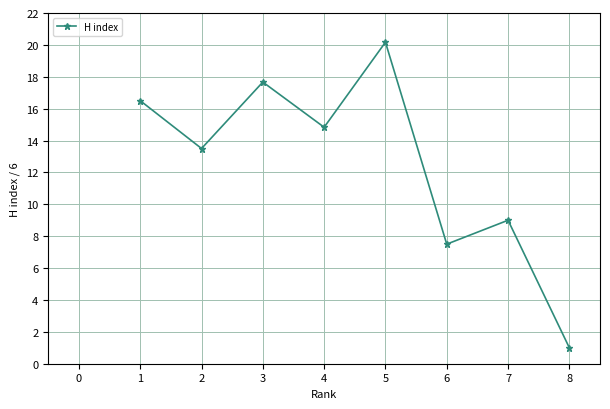

Reading left to right, transcribe all the data shown in this chart.

16.5	13.5	17.7	14.8	20.2	7.5	9.0	1.0